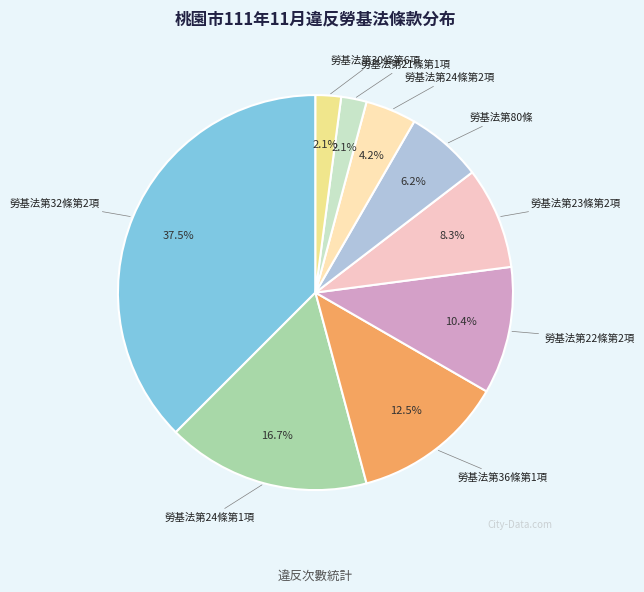

What is the largest slice in the pie chart?

勞基法第32條第2項